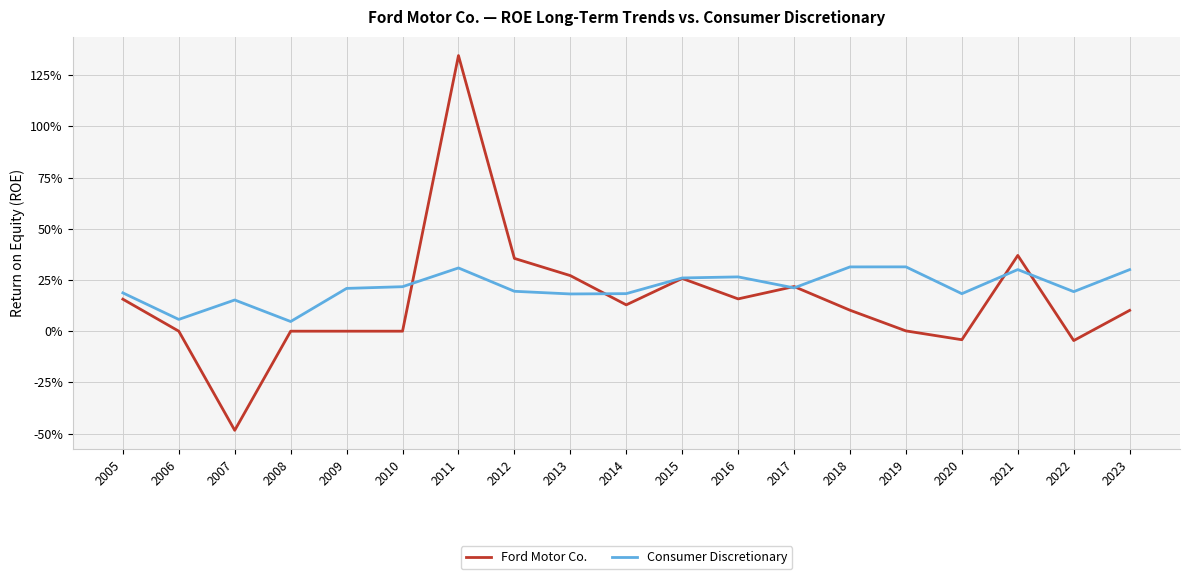

What is the value of the Consumer Discretionary point at the 15th from the left?

0.3